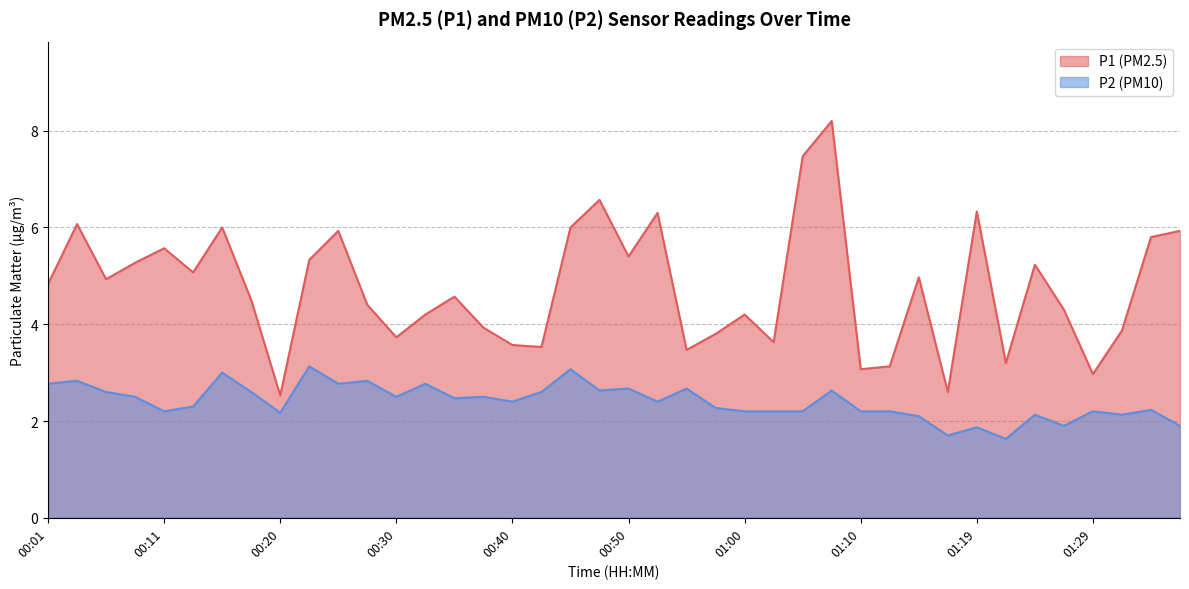

Is it true that P1 equals 1.4 at 01:24?

False